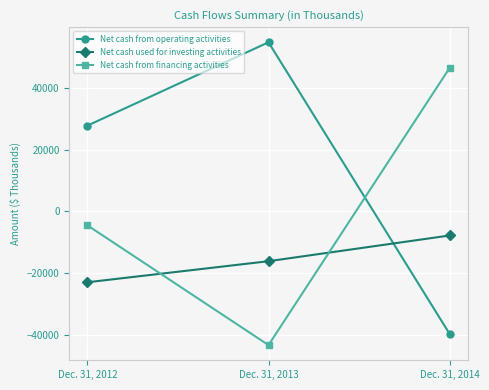

Rank the series by their maximum value, from highest to lowest.

Net cash from operating activities, Net cash from financing activities, Net cash used for investing activities